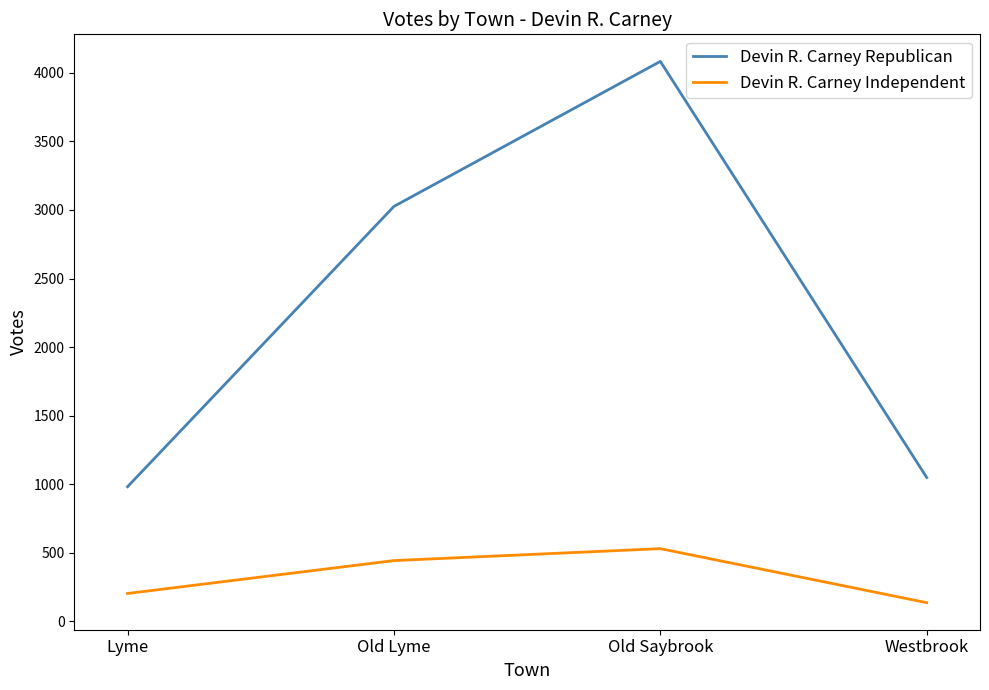

What is the total value across all series at Old Saybrook?

4613